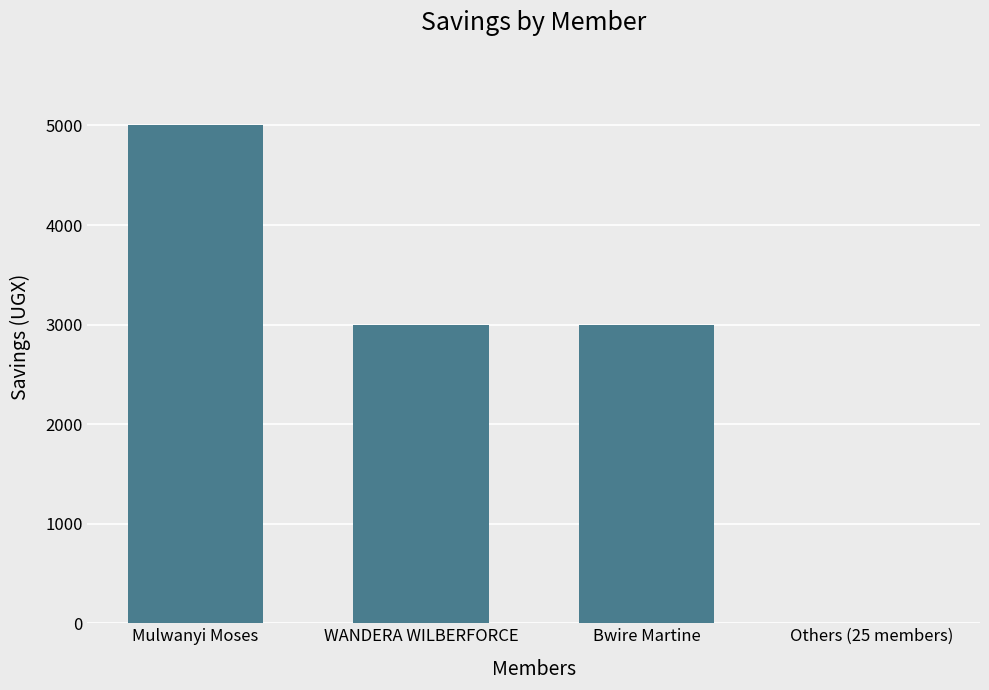

The chart shows a value of 1125 at WANDERA WILBERFORCE. True or false?

False